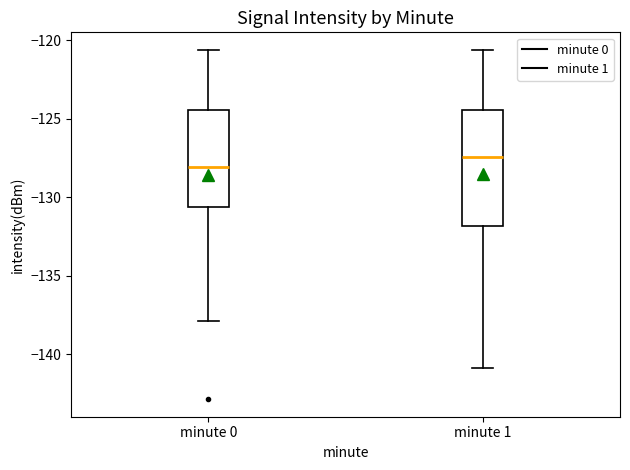

Reading left to right, read every box against the y-axis: the position of its median line, the range the box covers, and the ends of its whiskers. The values are not printed on the chart, so give them approximately, as read against the axis.

minute 0: median -128.0, box -130.5 to -124.5, whiskers -138.0 to -120.5
minute 1: median -127.5, box -132.0 to -124.5, whiskers -141.0 to -120.5